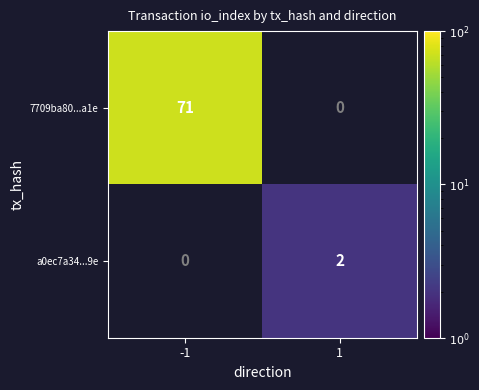

Is the value of a0ec7a34...9e at 1 greater than the value of 7709ba80...a1e at -1?

No